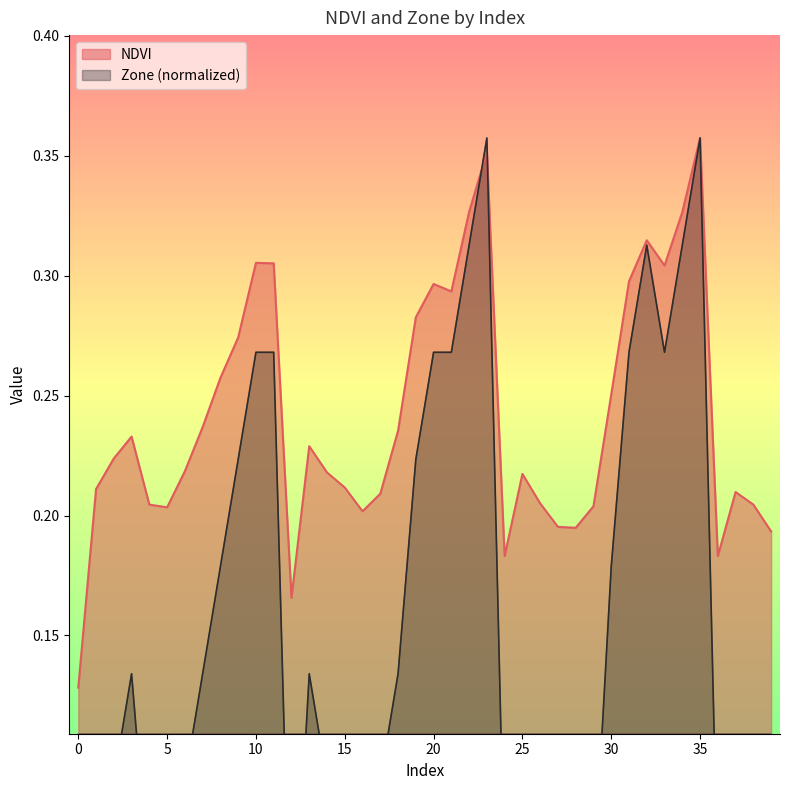

Is it true that NDVI equals 0.4 at 14?

False